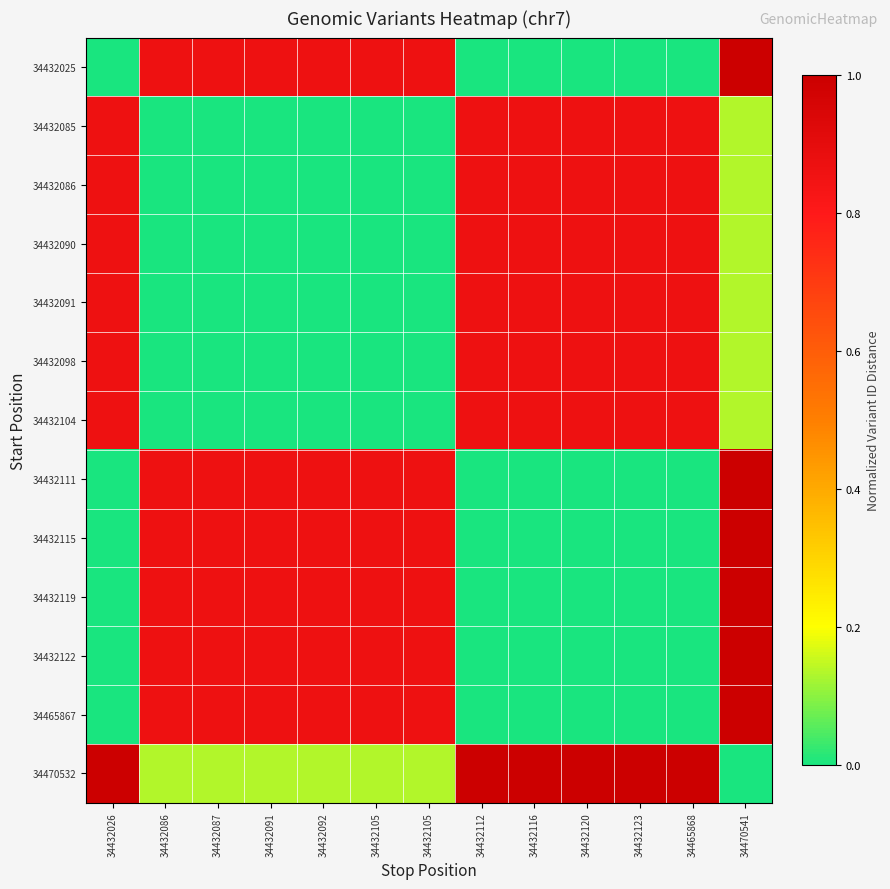

Reading right to left, extract all data points from this chart.

34432025: 34470541=1.0	34465868=0.0	34432123=0.0	34432120=0.0	34432116=0.0	34432112=0.0	34432105=0.9	34432105=0.9	34432092=0.9	34432091=0.9	34432087=0.9	34432086=0.9	34432026=0.0
34432085: 34470541=0.1	34465868=0.9	34432123=0.9	34432120=0.9	34432116=0.9	34432112=0.9	34432105=0.0	34432105=0.0	34432092=0.0	34432091=0.0	34432087=0.0	34432086=0.0	34432026=0.9
34432086: 34470541=0.1	34465868=0.9	34432123=0.9	34432120=0.9	34432116=0.9	34432112=0.9	34432105=0.0	34432105=0.0	34432092=0.0	34432091=0.0	34432087=0.0	34432086=0.0	34432026=0.9
34432090: 34470541=0.1	34465868=0.9	34432123=0.9	34432120=0.9	34432116=0.9	34432112=0.9	34432105=0.0	34432105=0.0	34432092=0.0	34432091=0.0	34432087=0.0	34432086=0.0	34432026=0.9
34432091: 34470541=0.1	34465868=0.9	34432123=0.9	34432120=0.9	34432116=0.9	34432112=0.9	34432105=0.0	34432105=0.0	34432092=0.0	34432091=0.0	34432087=0.0	34432086=0.0	34432026=0.9
34432098: 34470541=0.1	34465868=0.9	34432123=0.9	34432120=0.9	34432116=0.9	34432112=0.9	34432105=0.0	34432105=0.0	34432092=0.0	34432091=0.0	34432087=0.0	34432086=0.0	34432026=0.9
34432104: 34470541=0.1	34465868=0.9	34432123=0.9	34432120=0.9	34432116=0.9	34432112=0.9	34432105=0.0	34432105=0.0	34432092=0.0	34432091=0.0	34432087=0.0	34432086=0.0	34432026=0.9
34432111: 34470541=1.0	34465868=0.0	34432123=0.0	34432120=0.0	34432116=0.0	34432112=0.0	34432105=0.9	34432105=0.9	34432092=0.9	34432091=0.9	34432087=0.9	34432086=0.9	34432026=0.0
34432115: 34470541=1.0	34465868=0.0	34432123=0.0	34432120=0.0	34432116=0.0	34432112=0.0	34432105=0.9	34432105=0.9	34432092=0.9	34432091=0.9	34432087=0.9	34432086=0.9	34432026=0.0
34432119: 34470541=1.0	34465868=0.0	34432123=0.0	34432120=0.0	34432116=0.0	34432112=0.0	34432105=0.9	34432105=0.9	34432092=0.9	34432091=0.9	34432087=0.9	34432086=0.9	34432026=0.0
34432122: 34470541=1.0	34465868=0.0	34432123=0.0	34432120=0.0	34432116=0.0	34432112=0.0	34432105=0.9	34432105=0.9	34432092=0.9	34432091=0.9	34432087=0.9	34432086=0.9	34432026=0.0
34465867: 34470541=1.0	34465868=0.0	34432123=0.0	34432120=0.0	34432116=0.0	34432112=0.0	34432105=0.9	34432105=0.9	34432092=0.9	34432091=0.9	34432087=0.9	34432086=0.9	34432026=0.0
34470532: 34470541=0.0	34465868=1.0	34432123=1.0	34432120=1.0	34432116=1.0	34432112=1.0	34432105=0.1	34432105=0.1	34432092=0.1	34432091=0.1	34432087=0.1	34432086=0.1	34432026=1.0